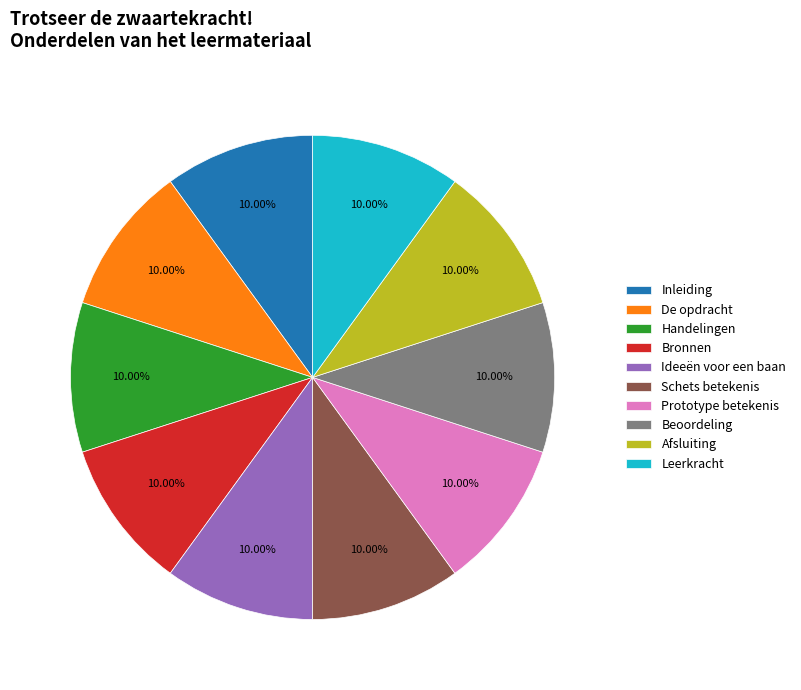

Does any single category account for the majority?

No